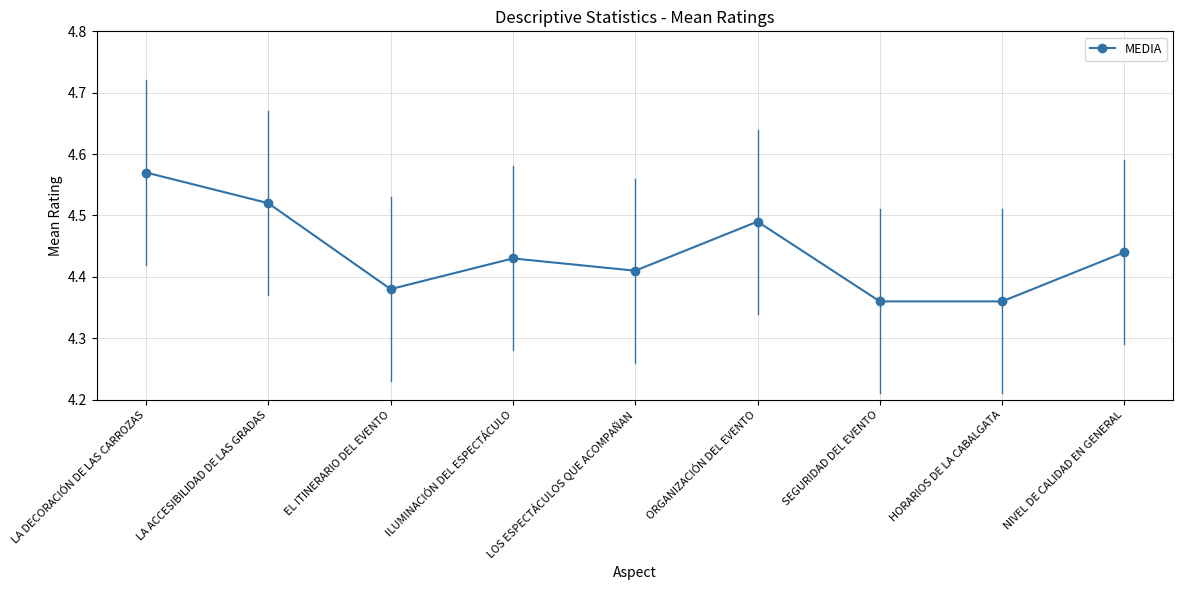

Which label corresponds to the largest value in the chart?

LA DECORACIÓN DE LAS CARROZAS